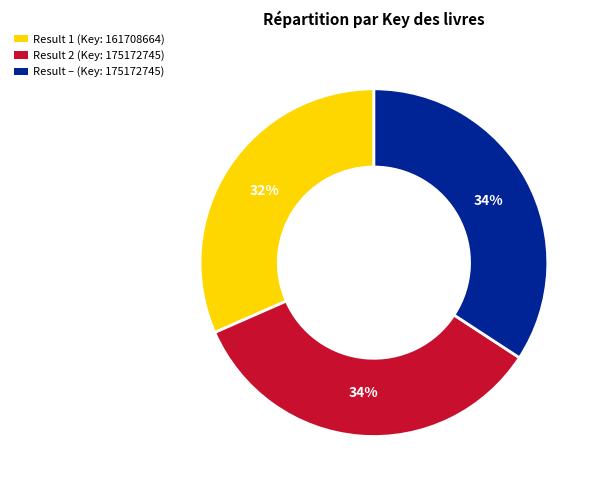

Is there any slice that represents more than half of the pie?

No